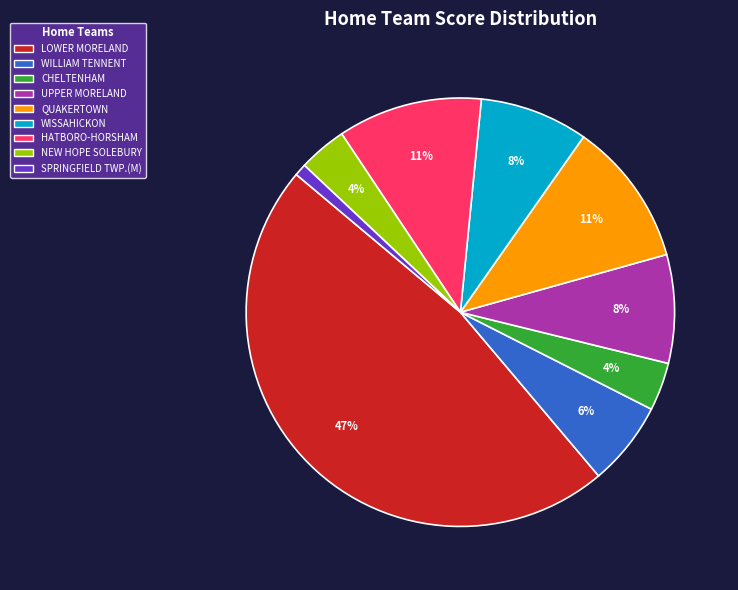

Is there any slice that represents more than half of the pie?

No